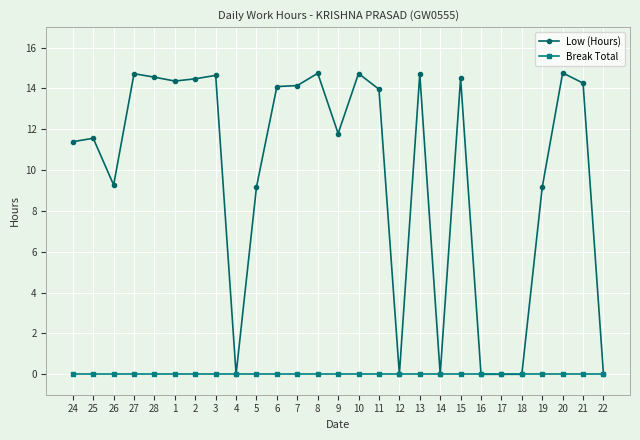

What position from the left is 28?

5